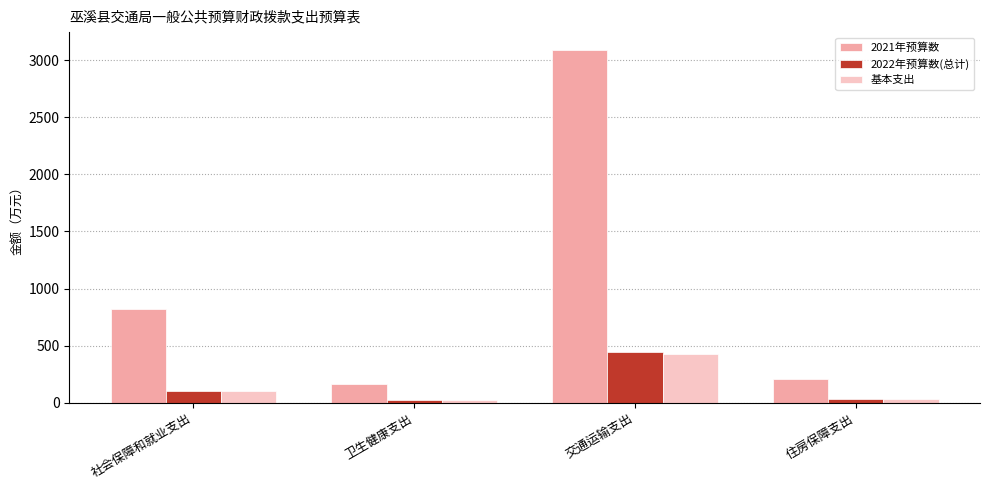

Is it true that 2021年预算数 equals 204.7 at 住房保障支出?

True